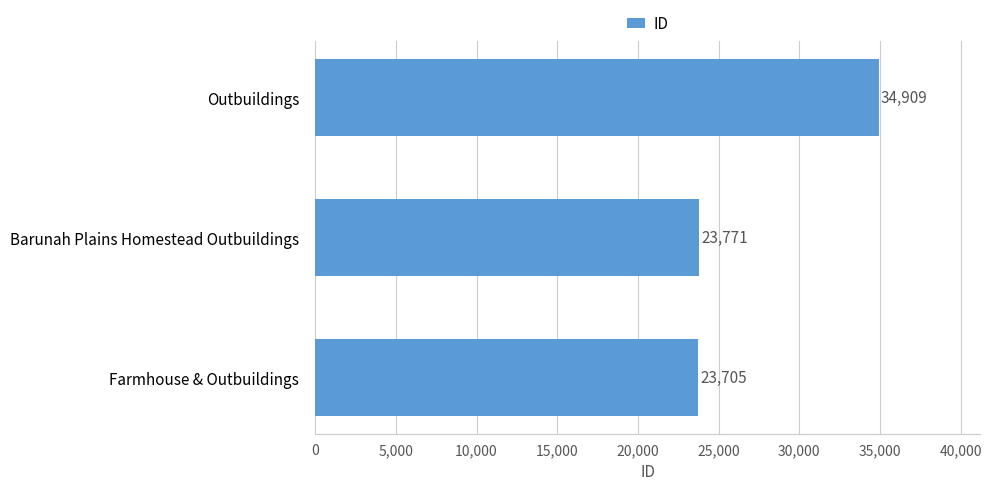

Reading bottom to top, transcribe all the data shown in this chart.

23705	23771	34909